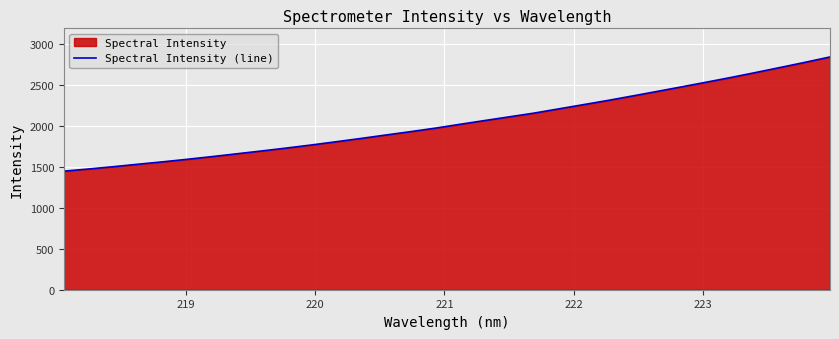

What is the smallest value displayed?

1449.3